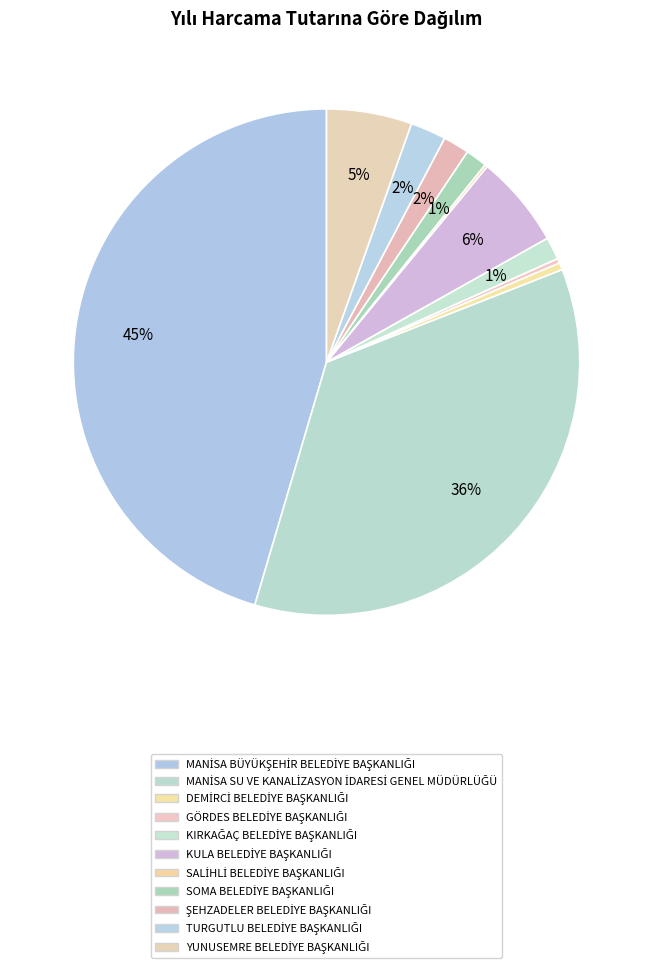

What is the change in value from MANİSA BÜYÜKŞEHİR BELEDİYE BAŞKANLIĞI to MANİSA SU VE KANALİZASYON İDARESİ GENEL MÜDÜRLÜĞÜ?

-400020341.8